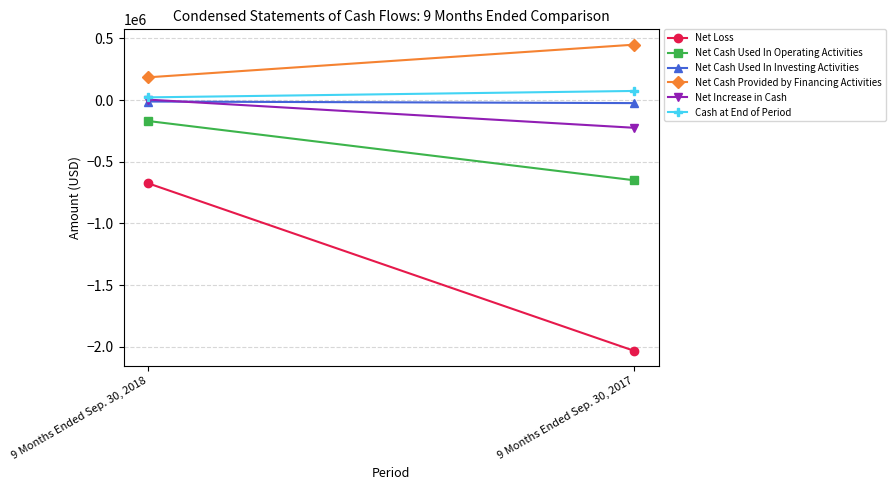

True or false: Net Cash Provided by Financing Activities has a value of 185000 at 9 Months Ended Sep. 30, 2018.

True